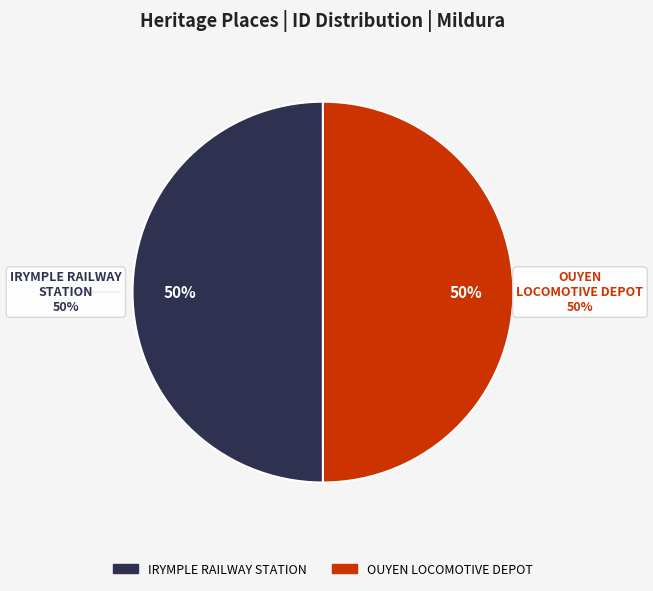

What is the ratio of the value at FORMER OUYEN LOCOMOTIVE DEPOT to the value at FORMER IRYMPLE RAILWAY STATION BUILDING?

1.0